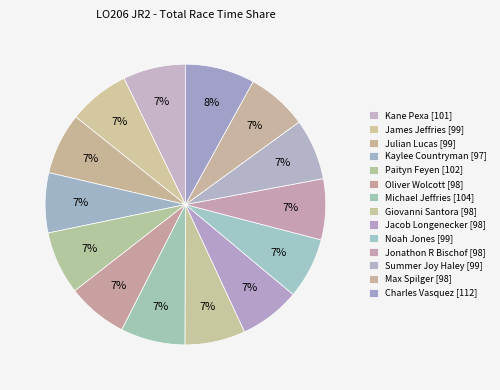

The James Jeffries slice represents 1% of the pie. True or false?

False